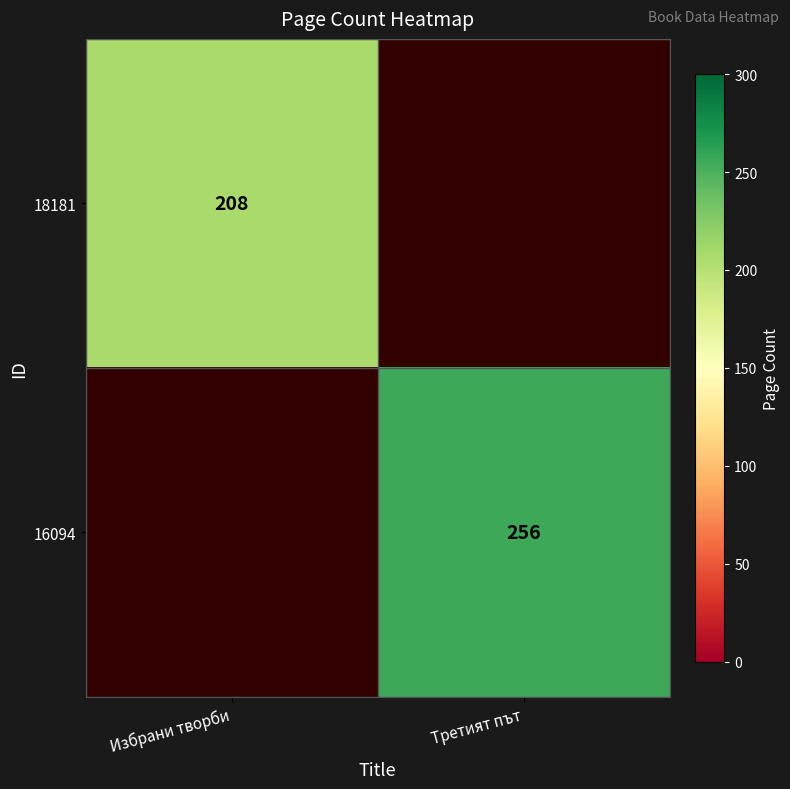

Which has a higher value, Третият път or Избрани творби?

Избрани творби